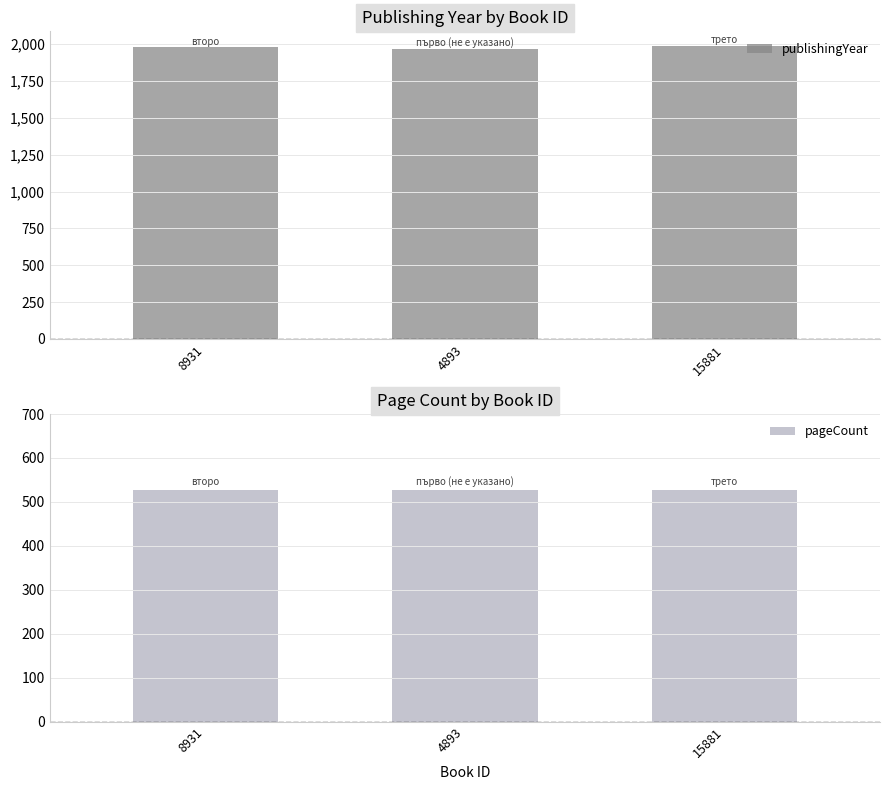

Does the chart contain stacked bars?

No